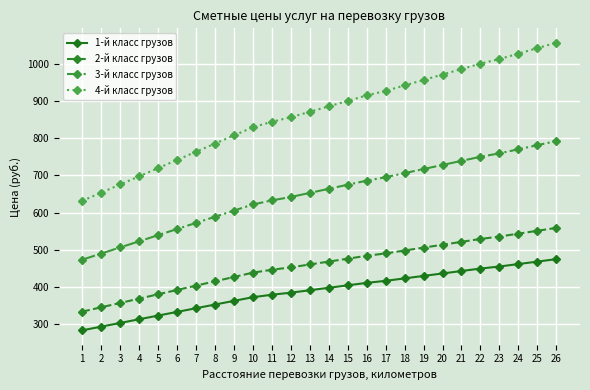

Which category has the lowest value across all series?

1